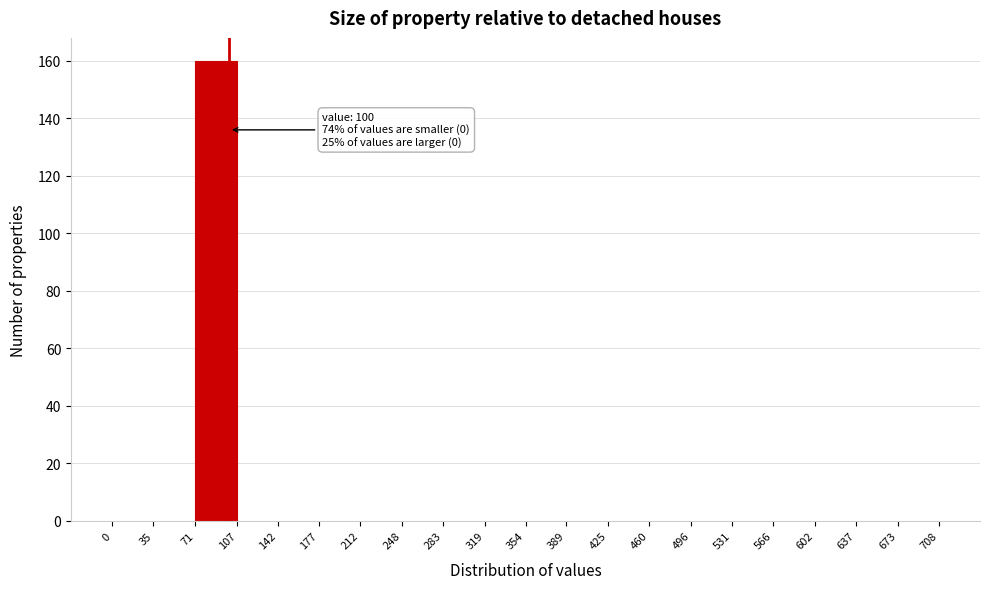

Over which range of the x-axis is the bar tallest?

71 to 107